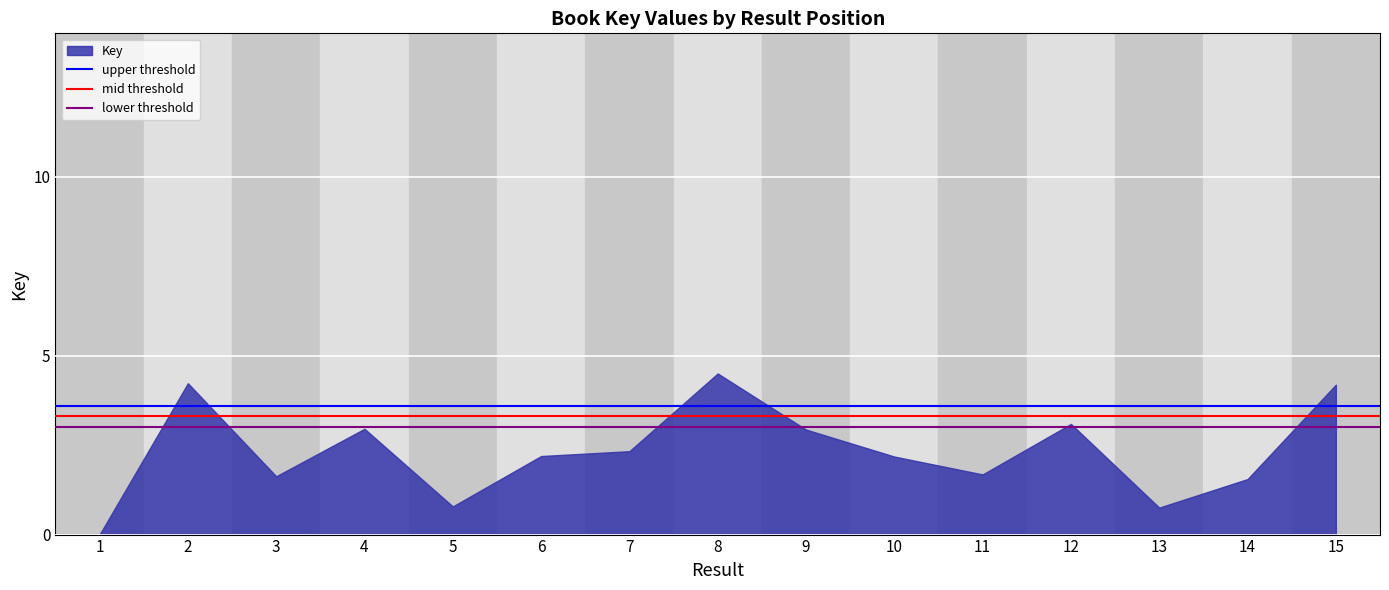

True or false: the data shows 2.3 at 7.

True